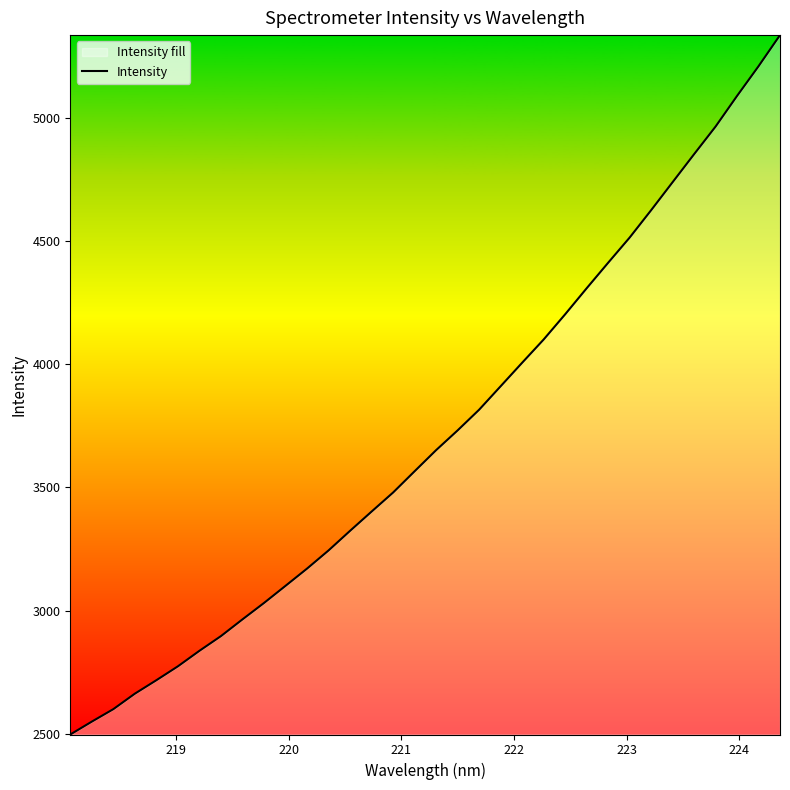

What is the maximum value shown in the chart?

5338.4